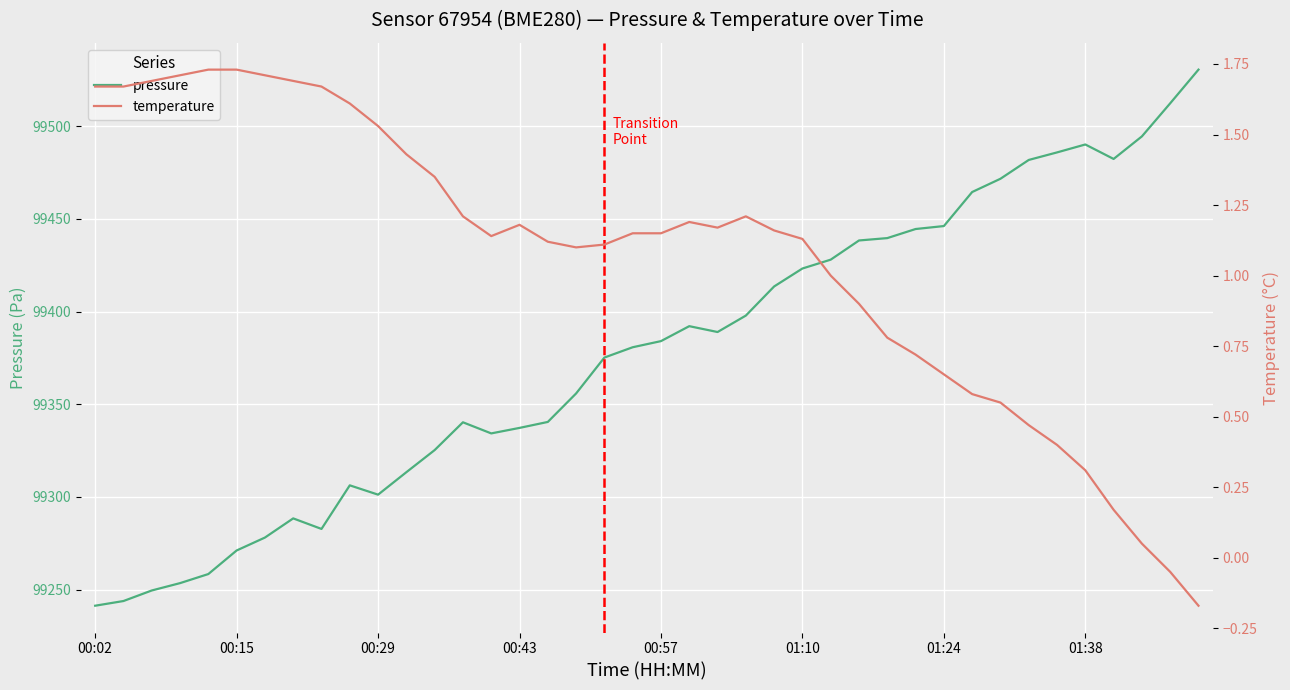

Which series has the widest spread of values?

pressure